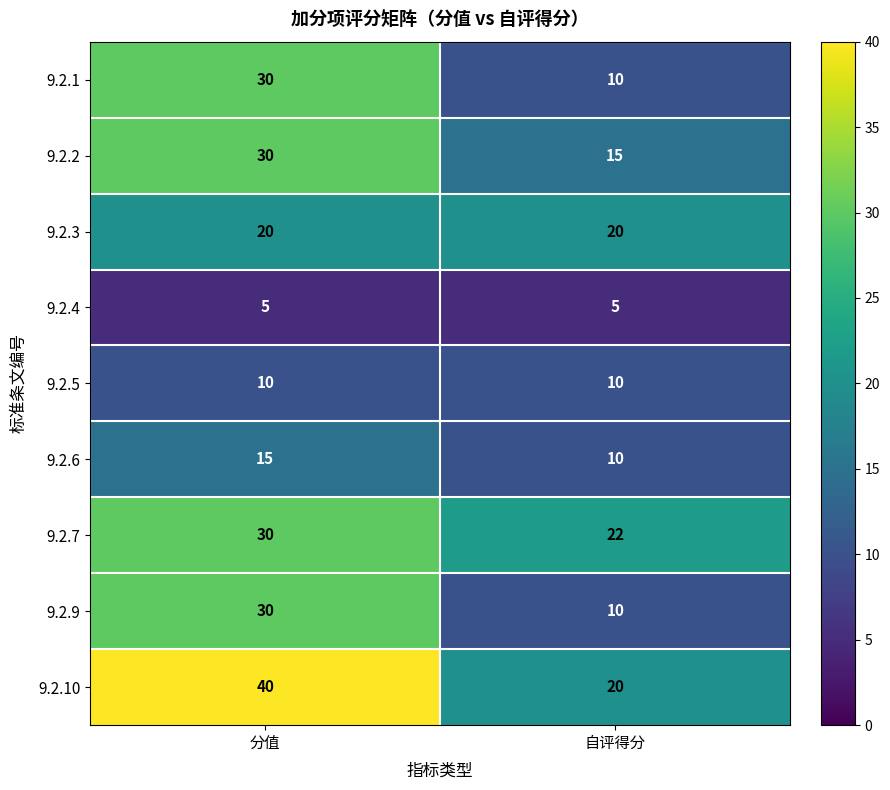

List the labels in order of 9.2.7 value, largest first.

分值, 自评得分